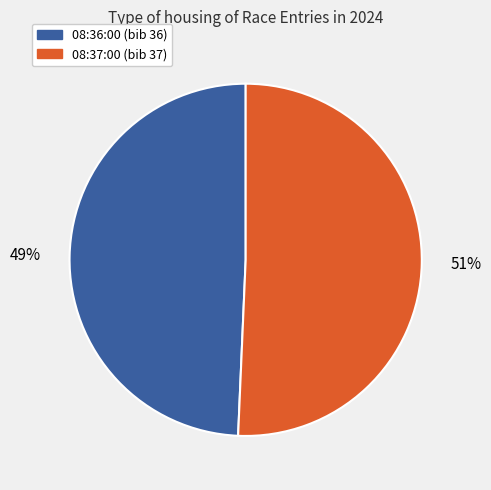

Is there any slice that represents more than half of the pie?

Yes